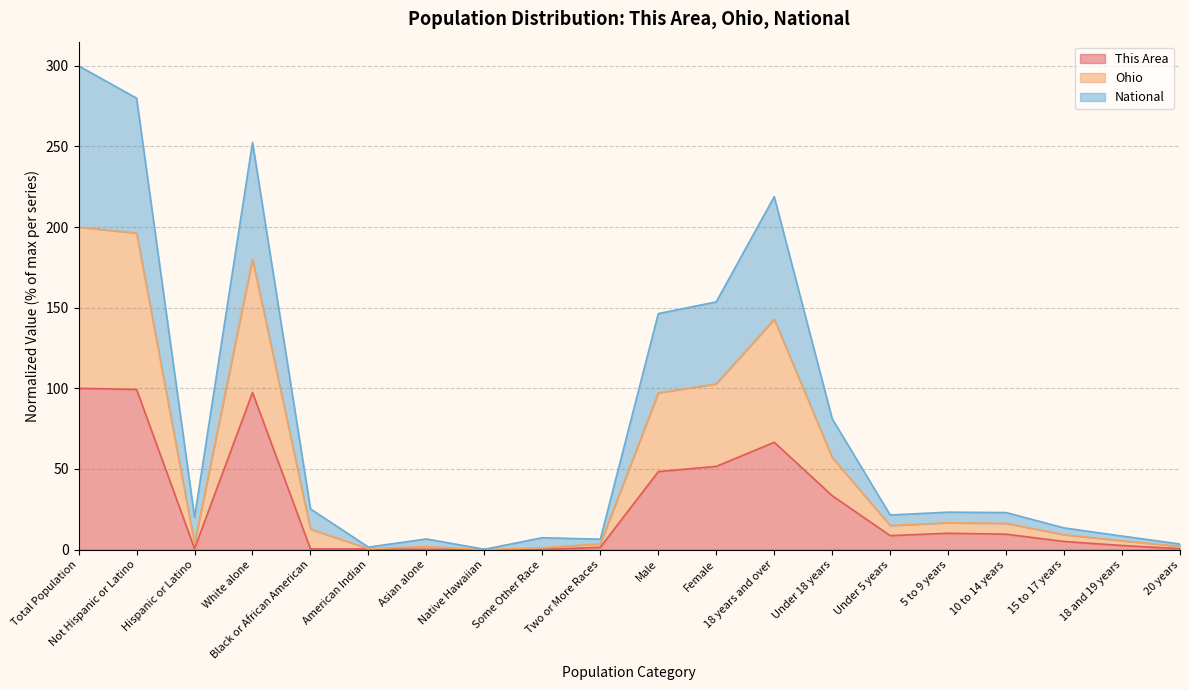

True or false: This Area and National cross at least once.

False